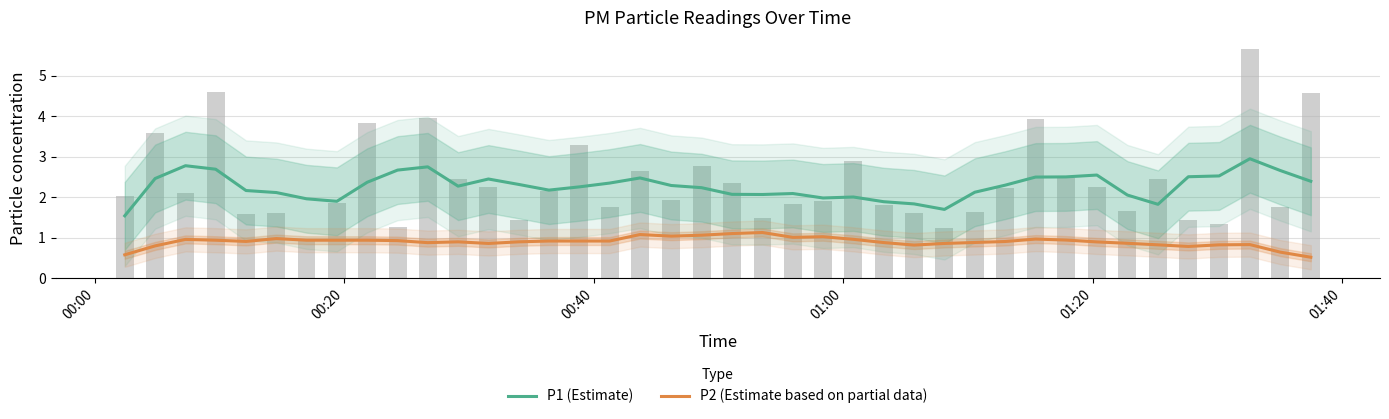

Which series has the largest total across all categories?

P1 (Estimate)